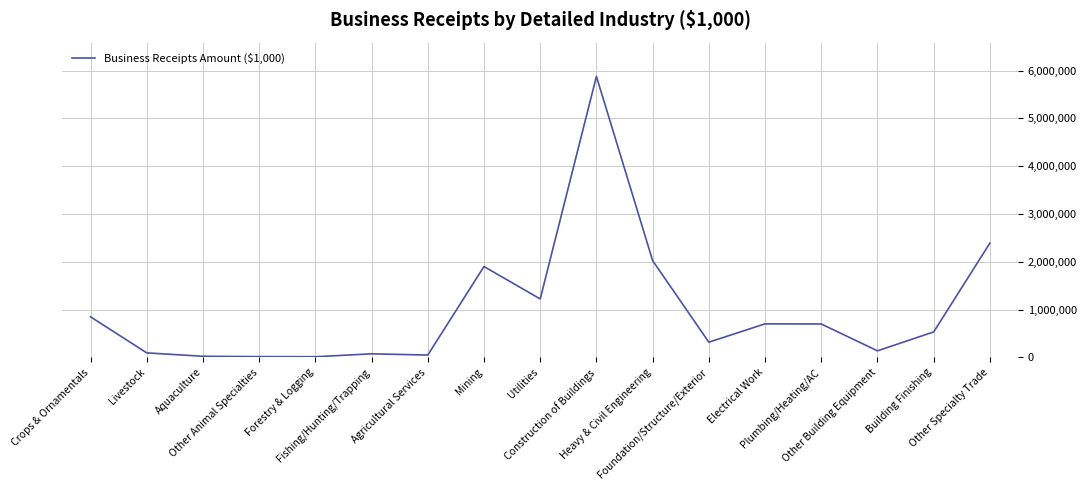

How many lines are shown in the chart?

1